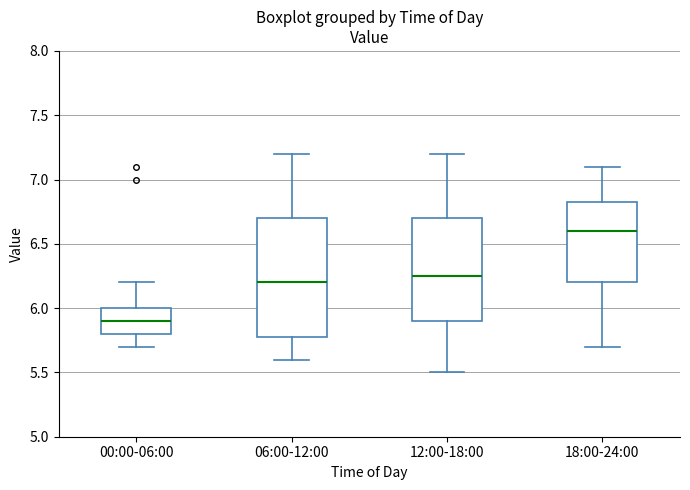

Which box has the highest median line?

18:00-24:00